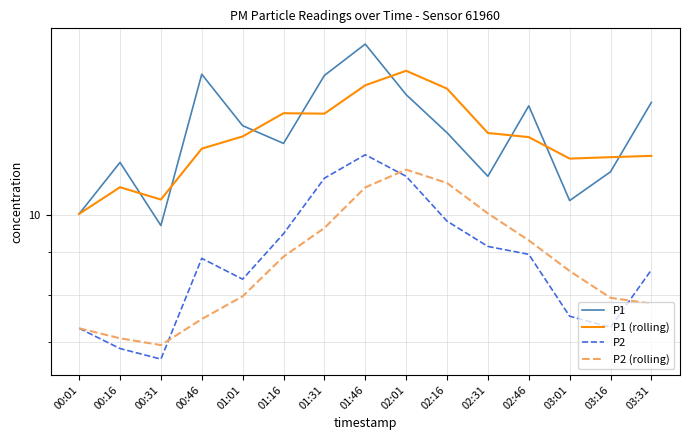

What is the label of the 5th point from the right?

02:31